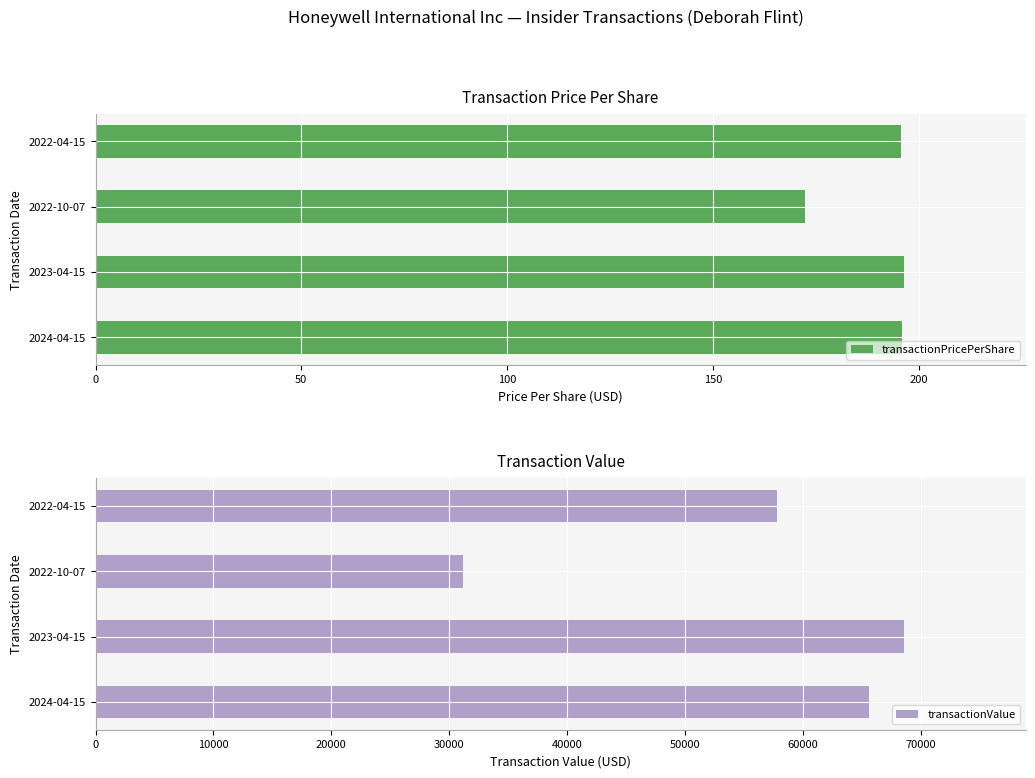

What is the lowest value of the transactionValue series?

31181